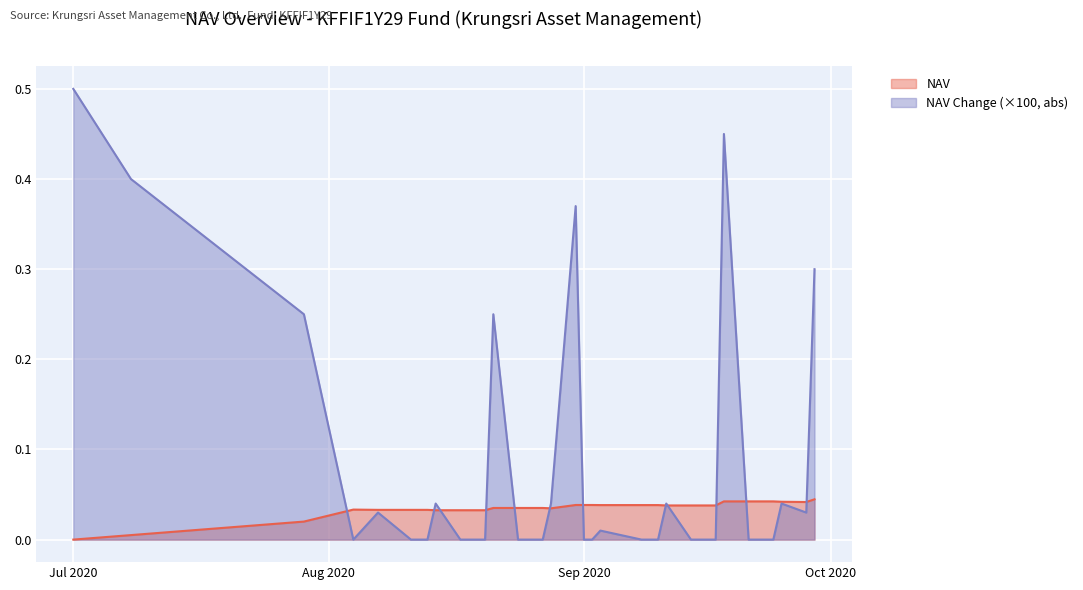

The NAV series shows 0.0 at 2020-08-28. True or false?

False